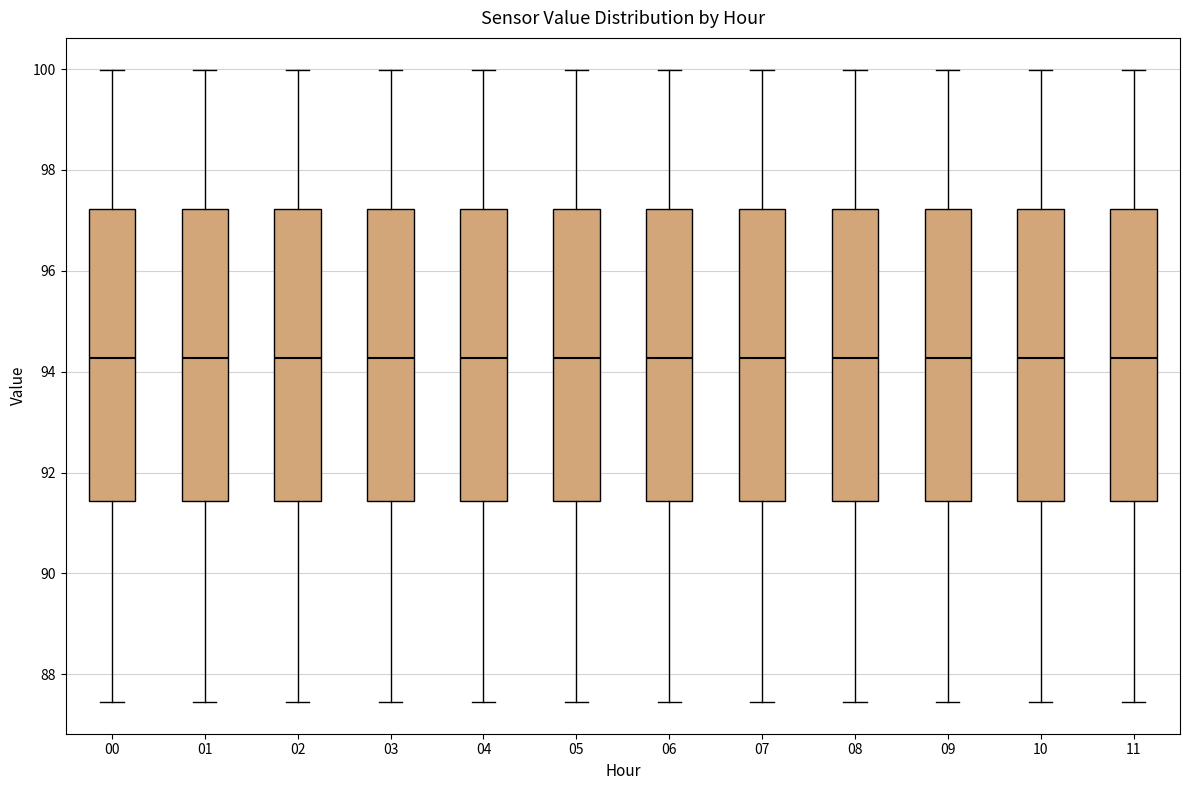

Reading left to right, read every box against the y-axis: the position of its median line, the range the box covers, and the ends of its whiskers. The values are not printed on the chart, so give them approximately, as read against the axis.

00: median 94.2, box 91.4 to 97.2, whiskers 87.4 to 100.0
01: median 94.2, box 91.4 to 97.2, whiskers 87.4 to 100.0
02: median 94.2, box 91.4 to 97.2, whiskers 87.4 to 100.0
03: median 94.2, box 91.4 to 97.2, whiskers 87.4 to 100.0
04: median 94.2, box 91.4 to 97.2, whiskers 87.4 to 100.0
05: median 94.2, box 91.4 to 97.2, whiskers 87.4 to 100.0
06: median 94.2, box 91.4 to 97.2, whiskers 87.4 to 100.0
07: median 94.2, box 91.4 to 97.2, whiskers 87.4 to 100.0
08: median 94.2, box 91.4 to 97.2, whiskers 87.4 to 100.0
09: median 94.2, box 91.4 to 97.2, whiskers 87.4 to 100.0
10: median 94.2, box 91.4 to 97.2, whiskers 87.4 to 100.0
11: median 94.2, box 91.4 to 97.2, whiskers 87.4 to 100.0